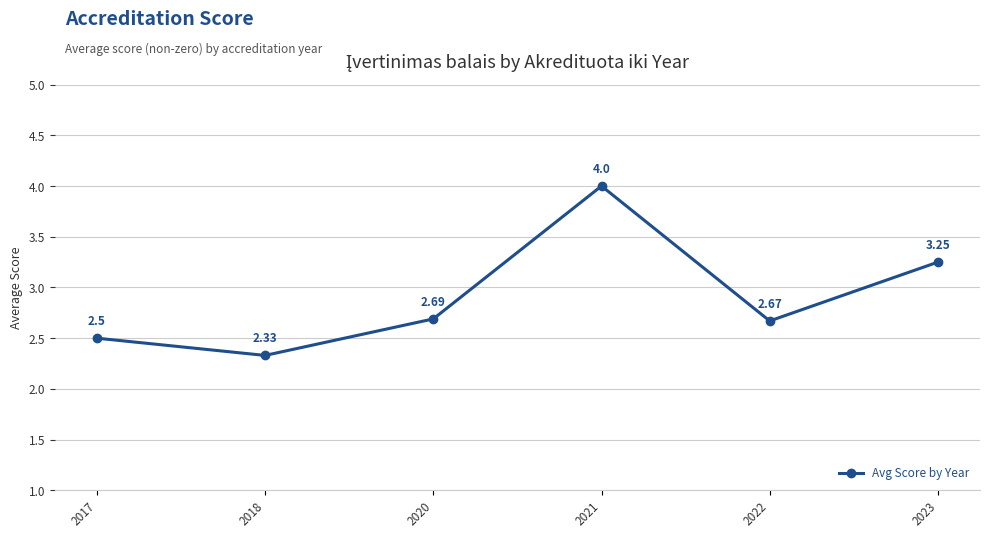

Rank the categories by value from lowest to highest.

2018, 2017, 2022, 2020, 2023, 2021